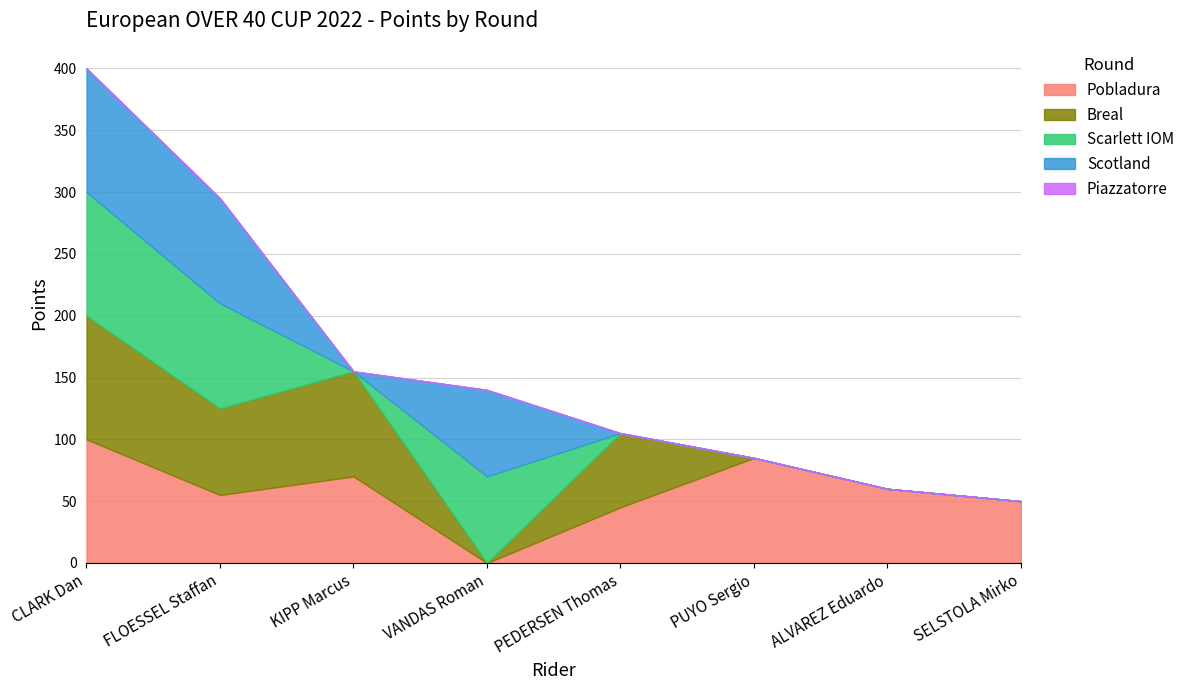

What is the difference between the highest and lowest values at CLARK Dan?

100